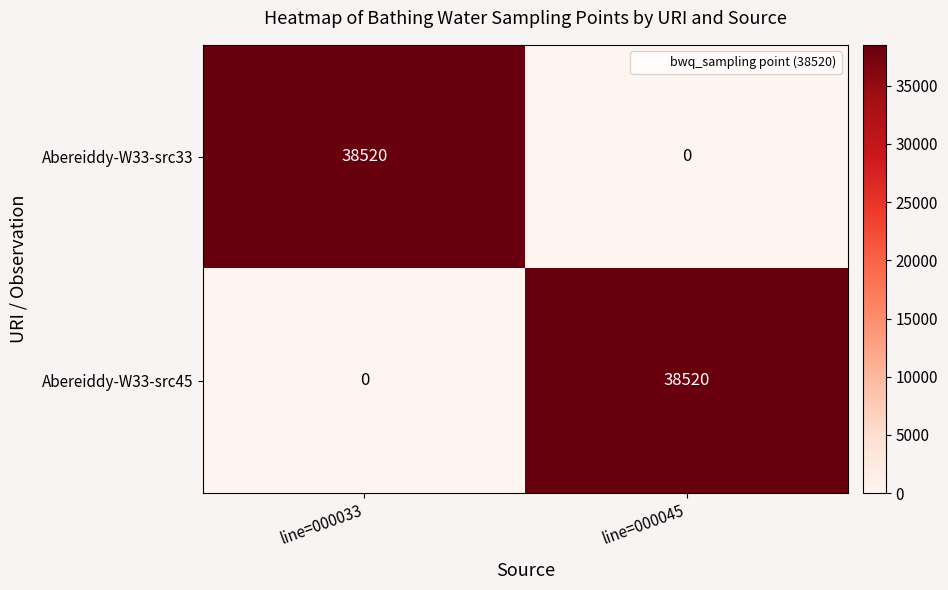

At line=000033, list the series in order from largest to smallest.

Abereiddy-W33-src33, Abereiddy-W33-src45